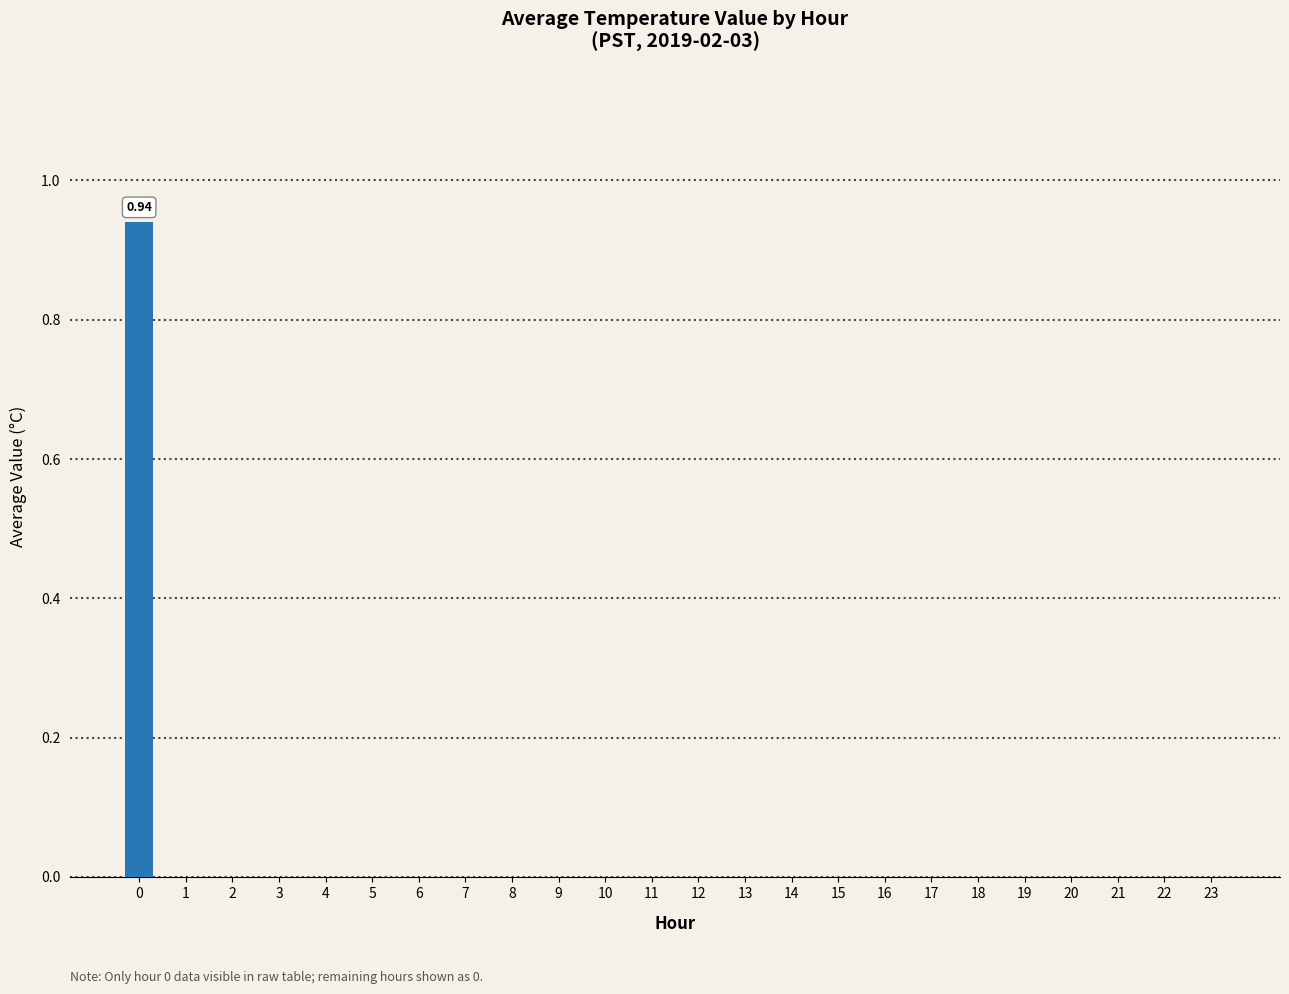

What is the change in value from 0 to 6?

-0.9